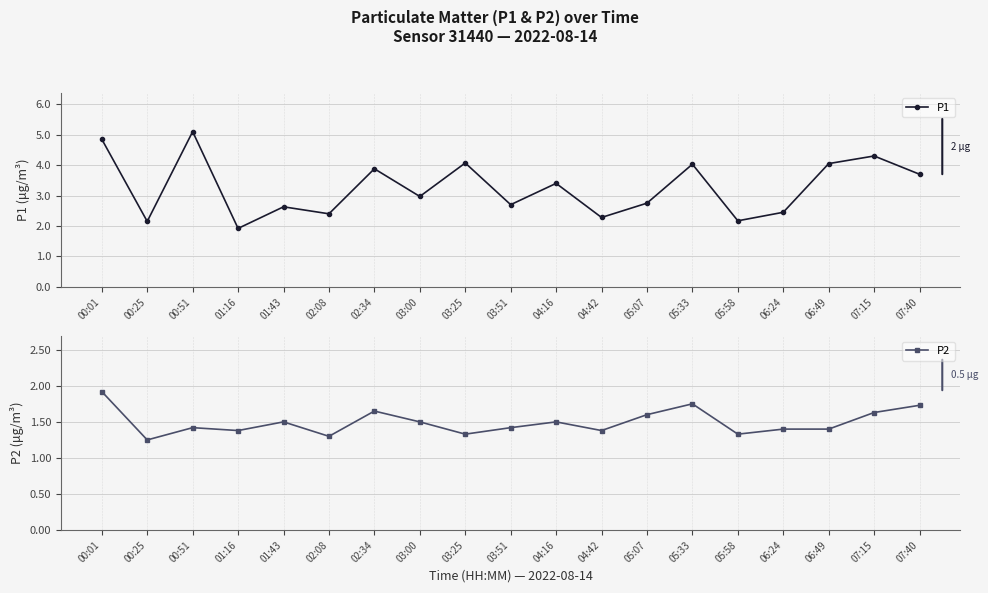

At which label is P2 closest to 1?

00:25